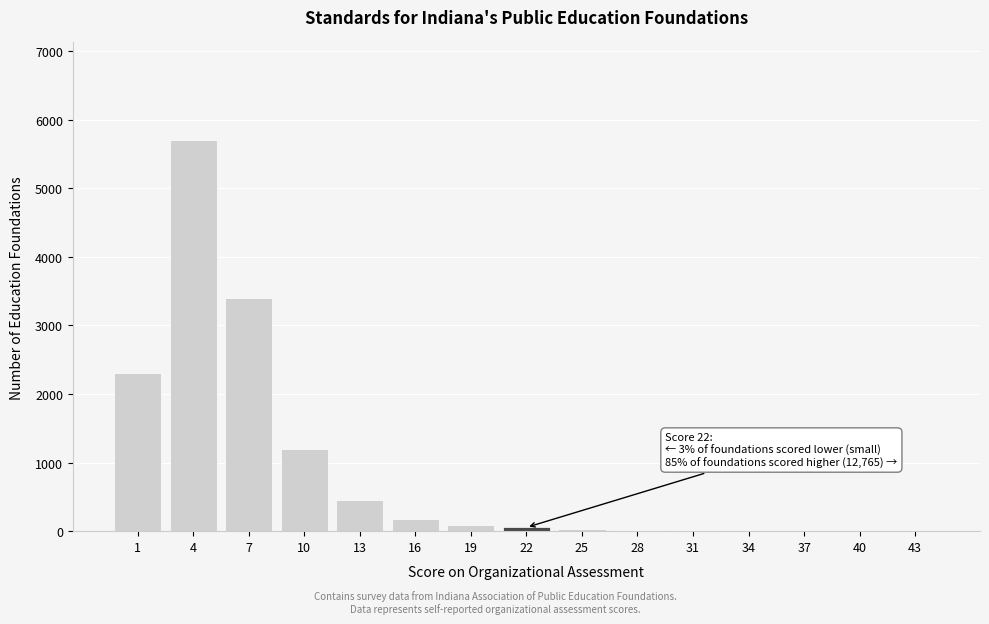

The value at 7 is 3400. True or false?

True